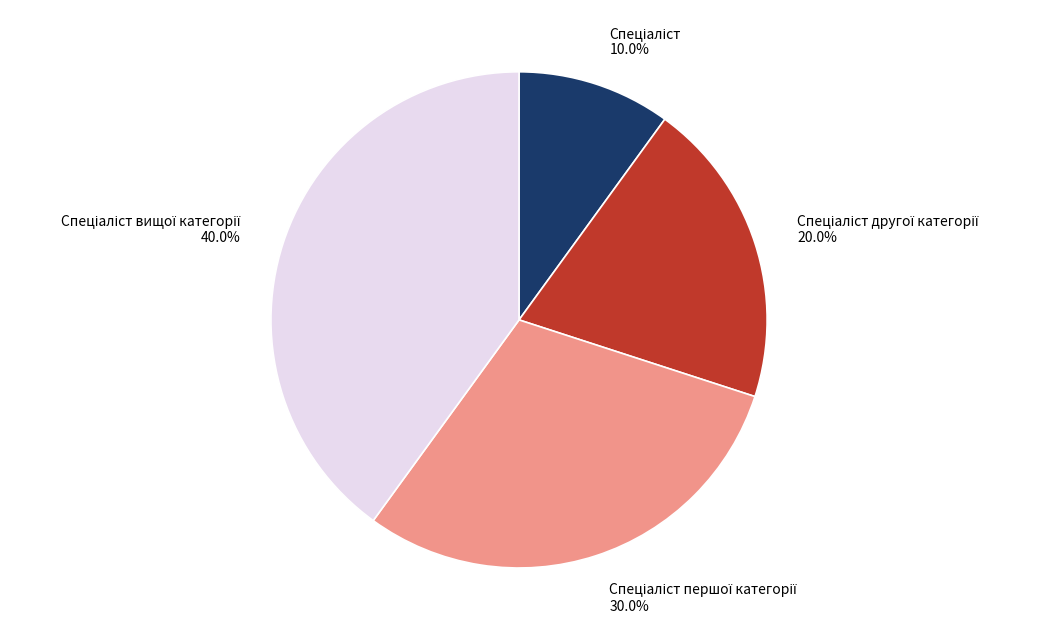

Is there a majority slice in this chart?

No